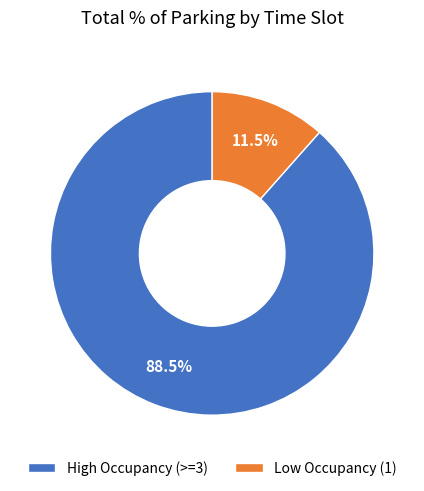

Does High Occupancy (>=3) represent more than half of the total?

Yes